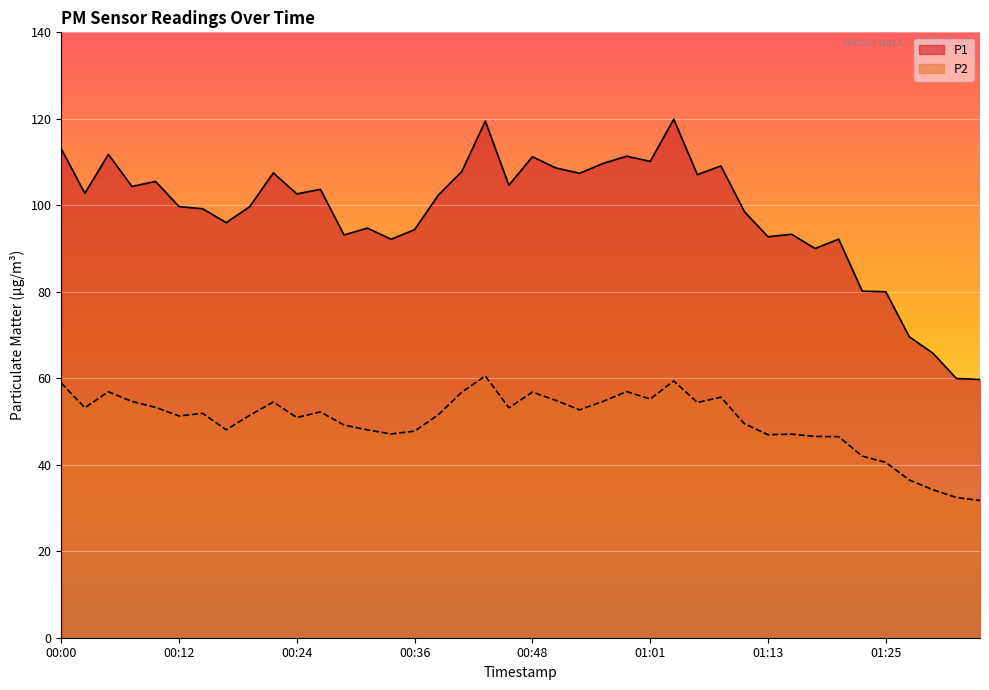

What is the label of the 12th point from the right?

01:08